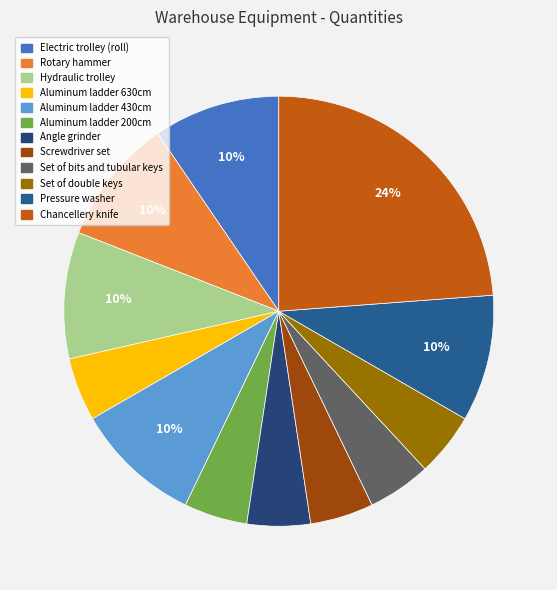

What percentage is the Set of bits and tubular keys slice, to the nearest percent?

5%